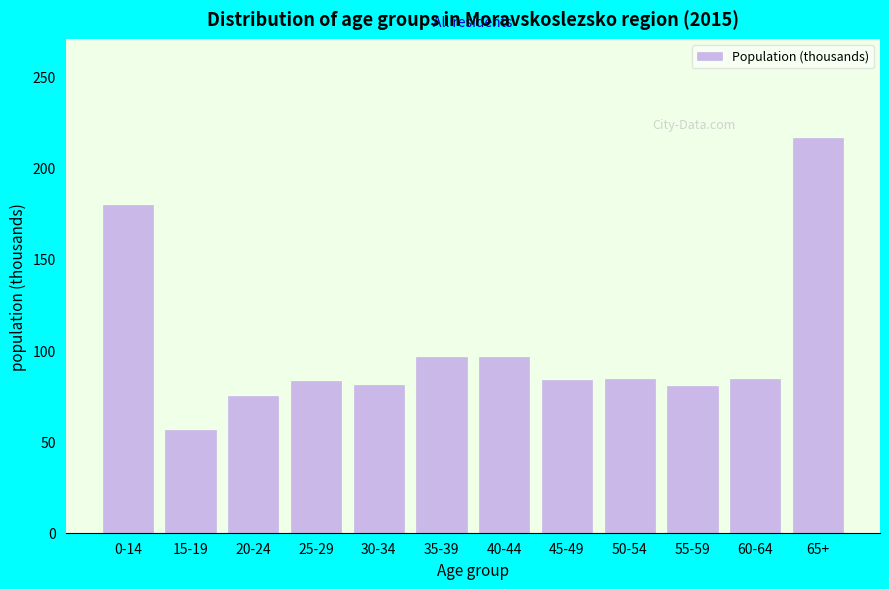

Read the value at 30-34.

80.8